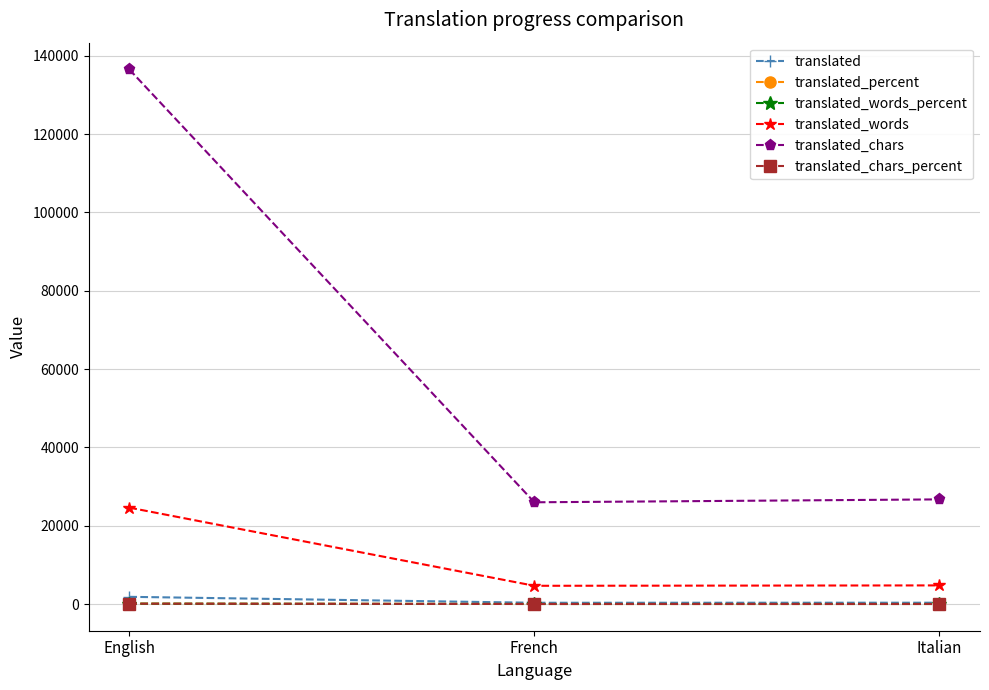

What is the total value across all series at Italian?

31891.5